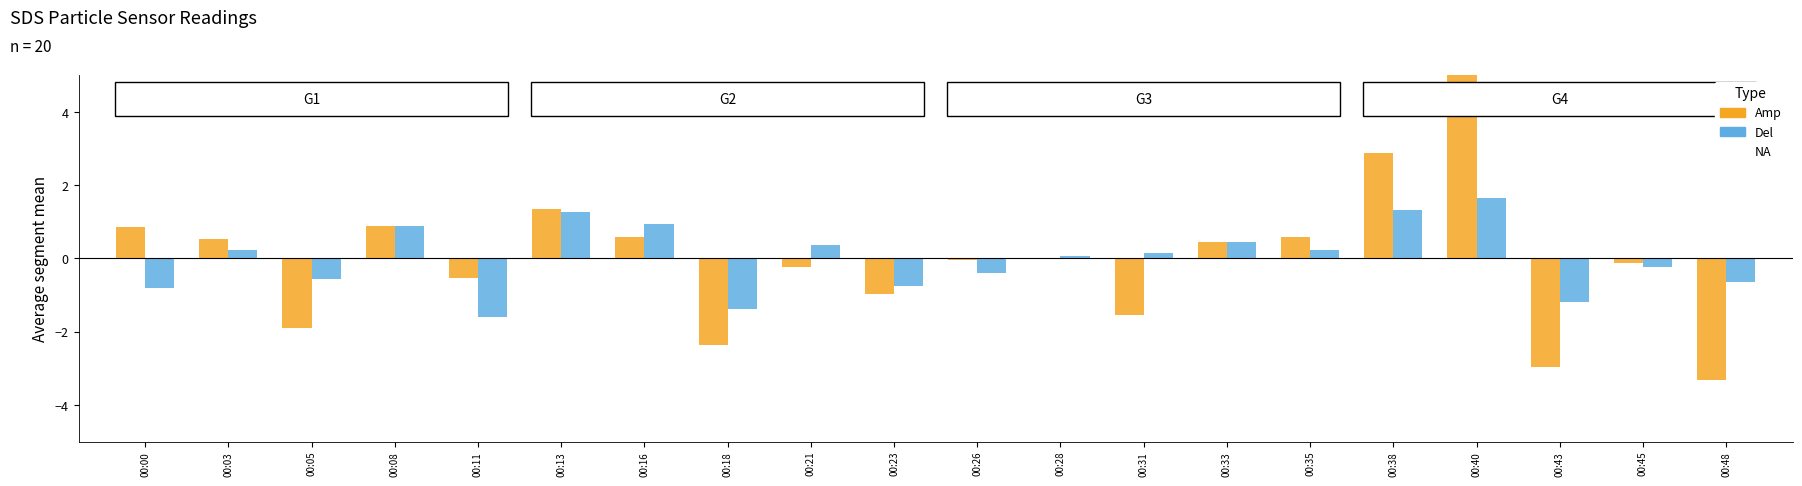

Which category has the lowest value in the SDS_P2 (Del) series?

00:11